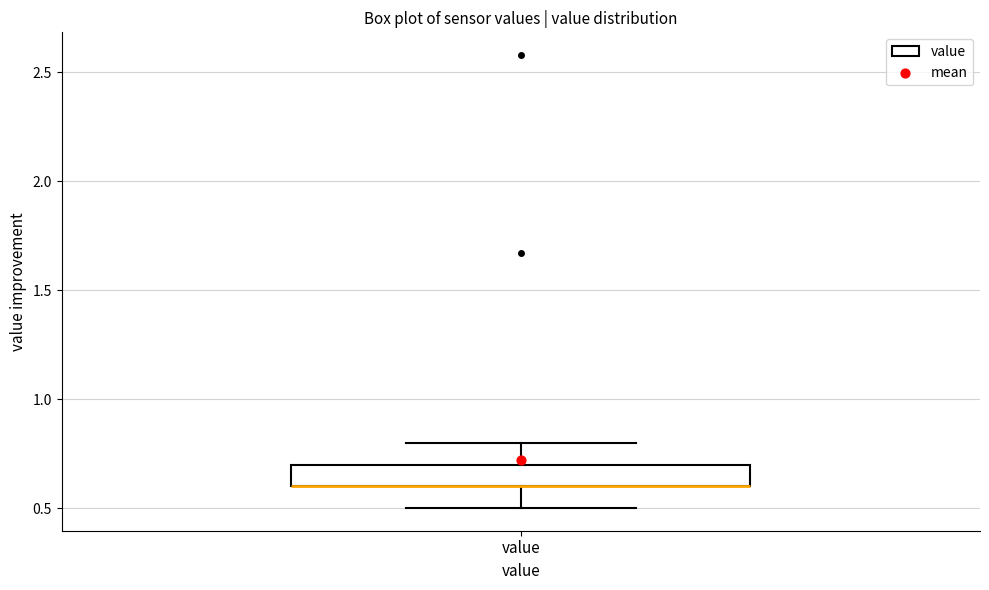

Transcribe this box plot: give where the median line is, the range the box spans, and where the two whiskers end, as read against the y-axis. The values are not printed on the chart, so give them approximately, as read against the axis.

median 0.6 (drawn on the box's lower edge), box 0.6 to 0.7, whiskers 0.5 to 0.8